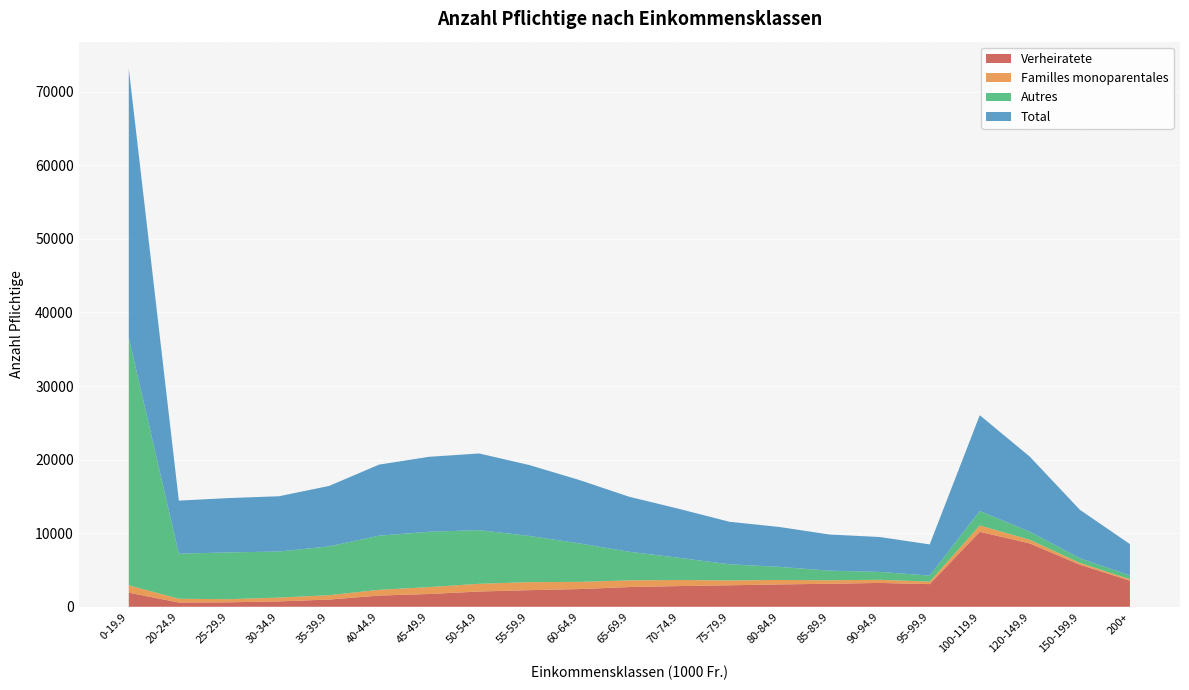

Reading left to right, what are all the values shown in this chart?

Verheiratete: 0-19.9=1920	20-24.9=576	25-29.9=607	30-34.9=733	35-39.9=978	40-44.9=1523	45-49.9=1735	50-54.9=2075	55-59.9=2256	60-64.9=2408	65-69.9=2682	70-74.9=2814	75-79.9=2921	80-84.9=3039	85-89.9=3126	90-94.9=3241	95-99.9=3078	100-119.9=10195	120-149.9=8606	150-199.9=5722	200+=3540
Familles monoparentales: 0-19.9=997	20-24.9=510	25-29.9=424	30-34.9=513	35-39.9=598	40-44.9=778	45-49.9=939	50-54.9=1048	55-59.9=1091	60-64.9=972	65-69.9=906	70-74.9=825	75-79.9=658	80-84.9=606	85-89.9=476	90-94.9=425	95-99.9=338	100-119.9=854	120-149.9=490	150-199.9=245	200+=200
Autres: 0-19.9=33655	20-24.9=6128	25-29.9=6356	30-34.9=6264	35-39.9=6634	40-44.9=7360	45-49.9=7518	50-54.9=7295	55-59.9=6285	60-64.9=5236	65-69.9=3885	70-74.9=3008	75-79.9=2197	80-84.9=1776	85-89.9=1308	90-94.9=1075	95-99.9=821	100-119.9=1970	120-149.9=1103	150-199.9=623	200+=518
Total: 0-19.9=36572	20-24.9=7214	25-29.9=7387	30-34.9=7510	35-39.9=8210	40-44.9=9661	45-49.9=10192	50-54.9=10418	55-59.9=9632	60-64.9=8616	65-69.9=7473	70-74.9=6647	75-79.9=5776	80-84.9=5421	85-89.9=4910	90-94.9=4741	95-99.9=4237	100-119.9=13019	120-149.9=10199	150-199.9=6590	200+=4258